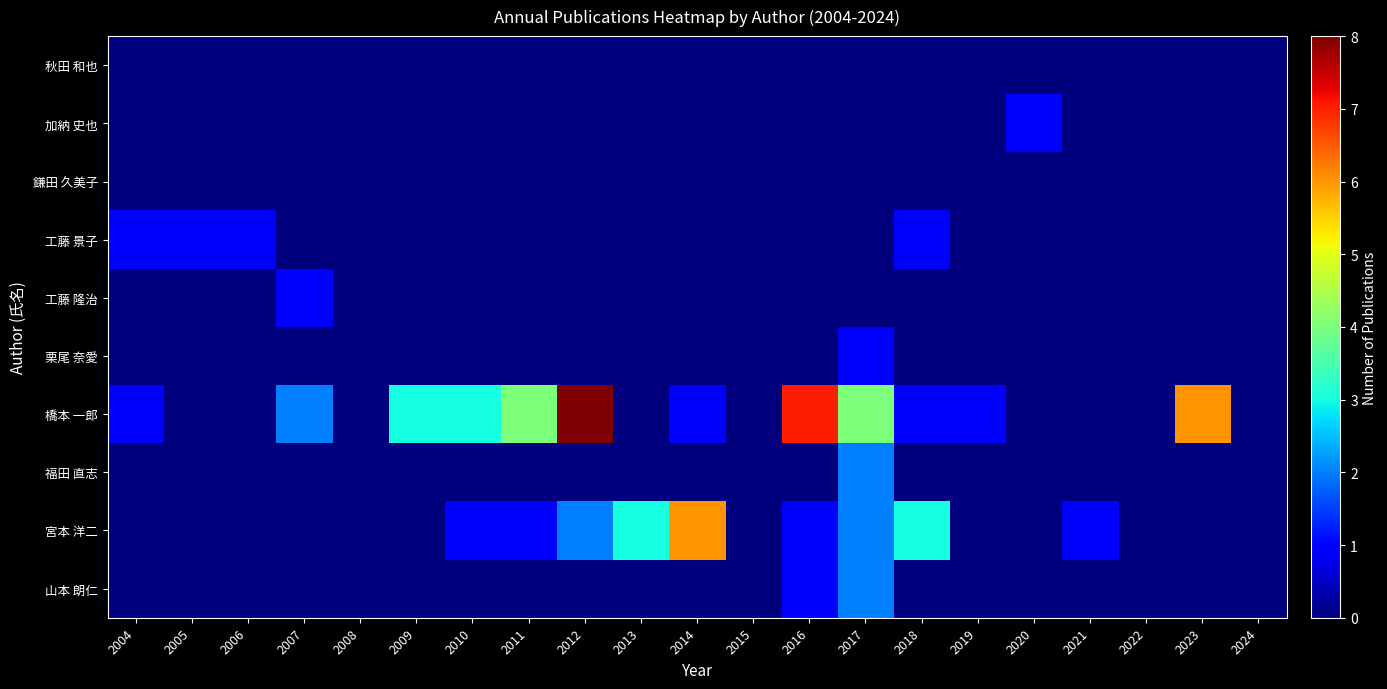

What is the difference between the highest and lowest values at 2021?

1